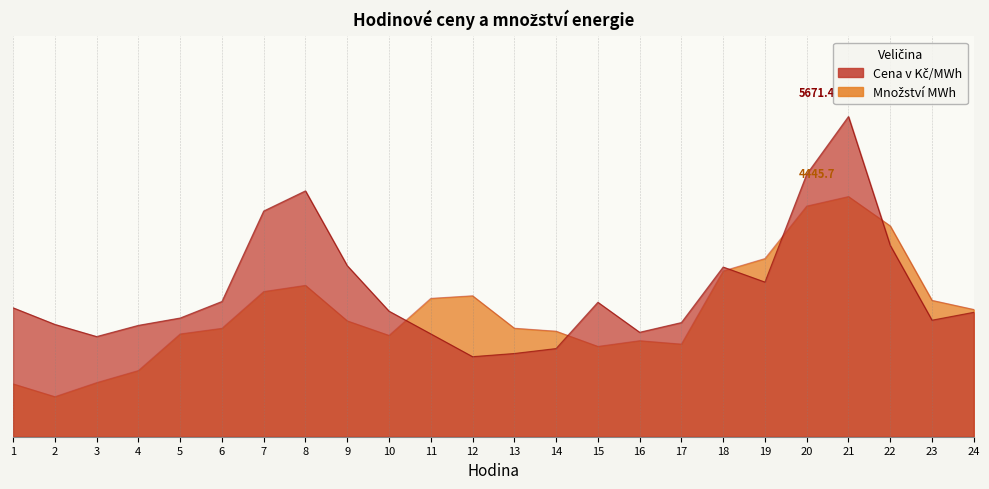

After their last crossing, which series has the higher values: Cena v Kč/MWh or Množství MWh?

Množství MWh